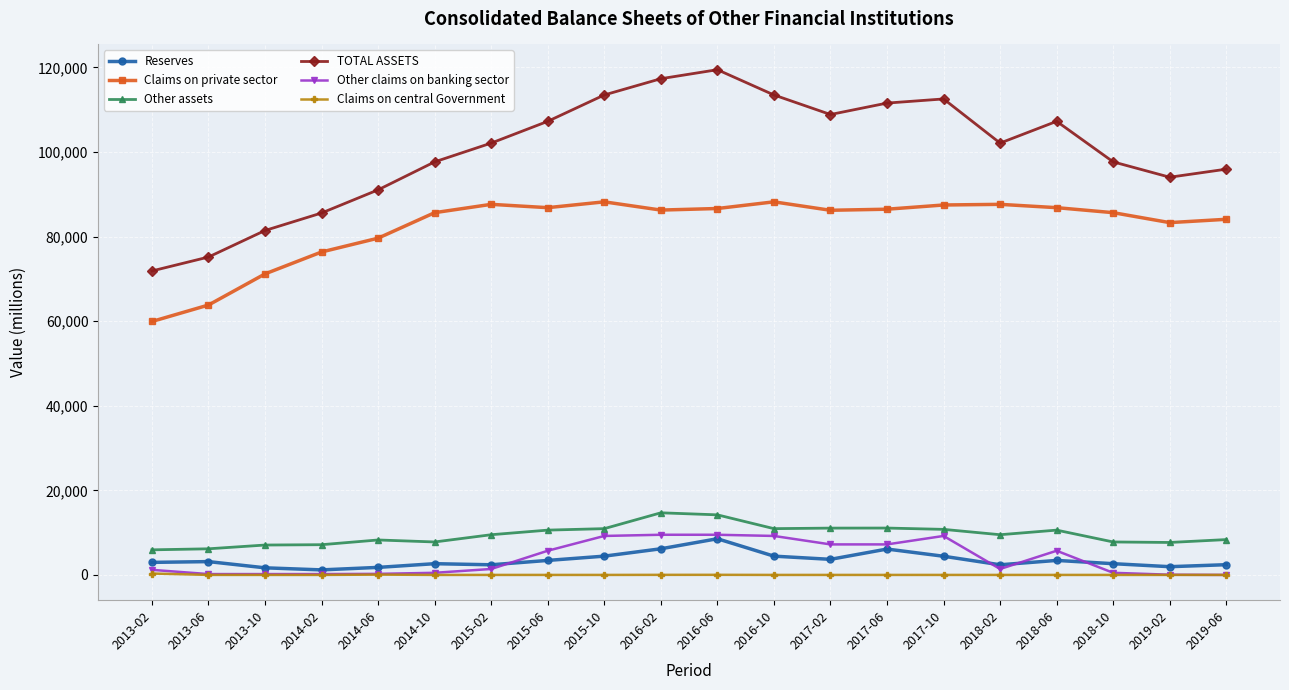

How many series are shown in this chart?

6